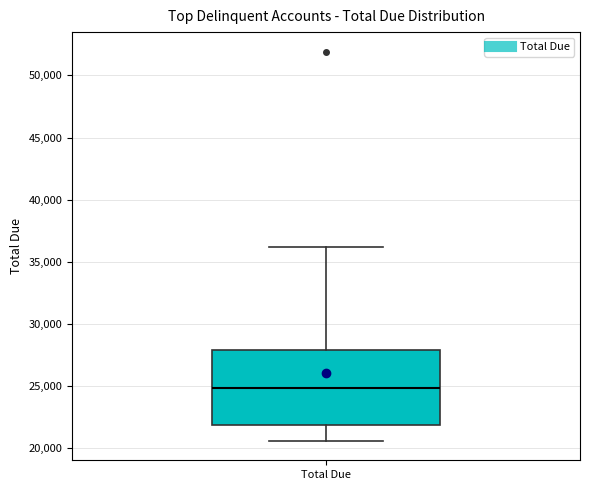

Transcribe this box plot: give where the median line is, the range the box spans, and where the two whiskers end, as read against the y-axis. The values are not printed on the chart, so give them approximately, as read against the axis.

median 25000, box 22000 to 28000, whiskers 20500 to 36000